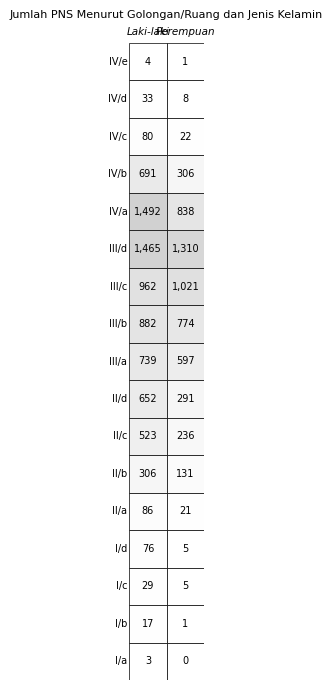

Reading right to left, extract all data points from this chart.

Laki-laki: IV/e=4	IV/d=33	IV/c=80	IV/b=691	IV/a=1492	III/d=1465	III/c=962	III/b=882	III/a=739	II/d=652	II/c=523	II/b=306	II/a=86	I/d=76	I/c=29	I/b=17	I/a=3
Perempuan: IV/e=1	IV/d=8	IV/c=22	IV/b=306	IV/a=838	III/d=1310	III/c=1021	III/b=774	III/a=597	II/d=291	II/c=236	II/b=131	II/a=21	I/d=5	I/c=5	I/b=1	I/a=0